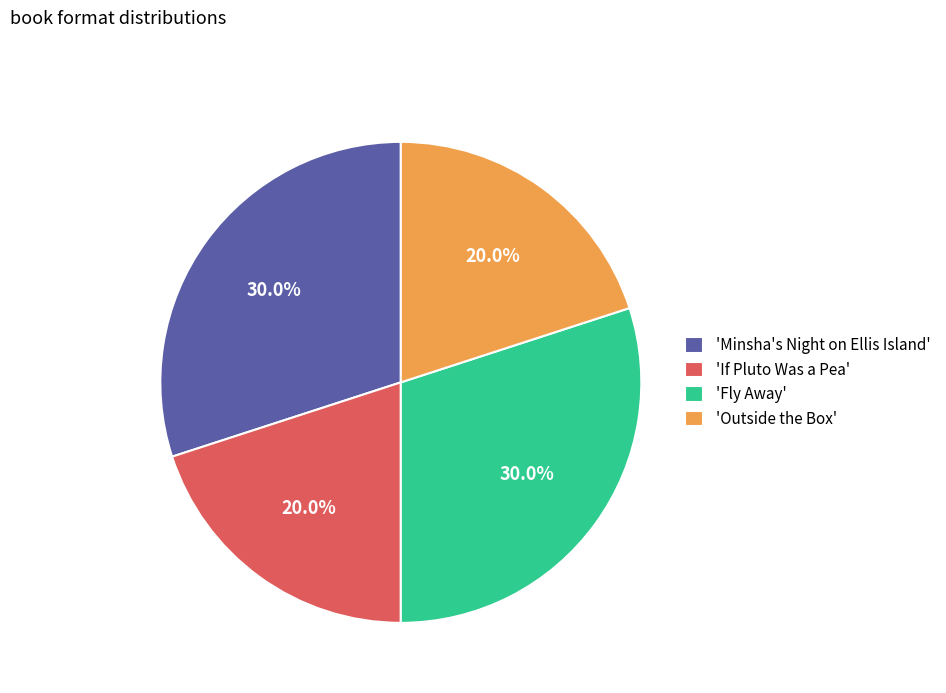

Is 'Outside the Box' the majority of the pie?

No